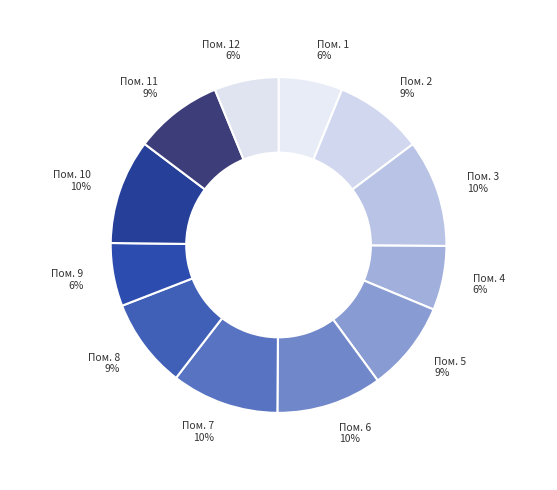

Is there any slice that represents more than half of the pie?

No